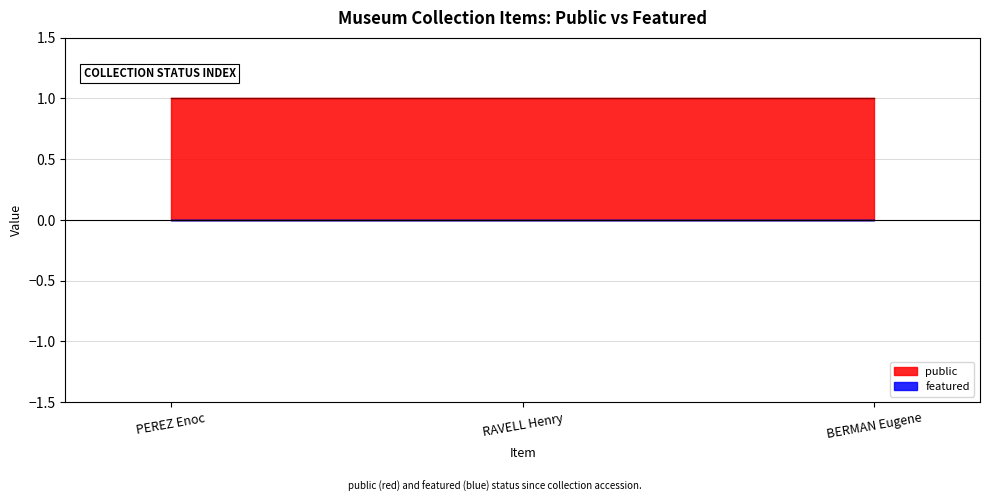

Is it true that public equals 2 at PEREZ Enoc?

False